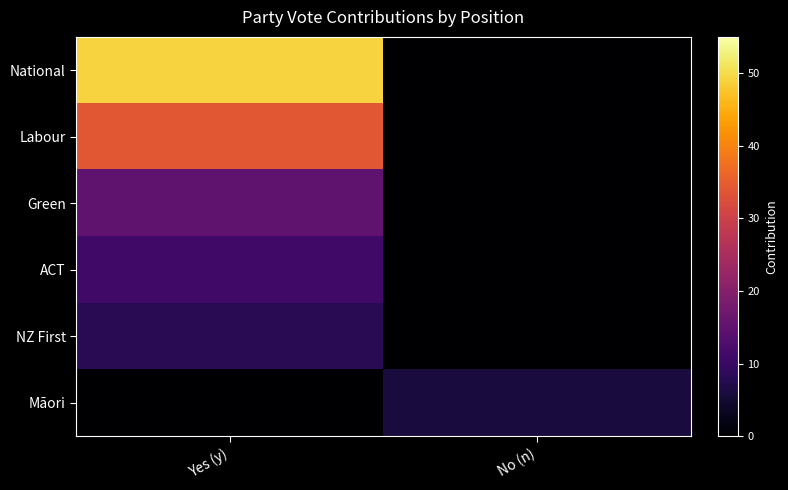

At No (n), list the series in order from smallest to largest.

National, Labour, Green, ACT, NZ First, Māori